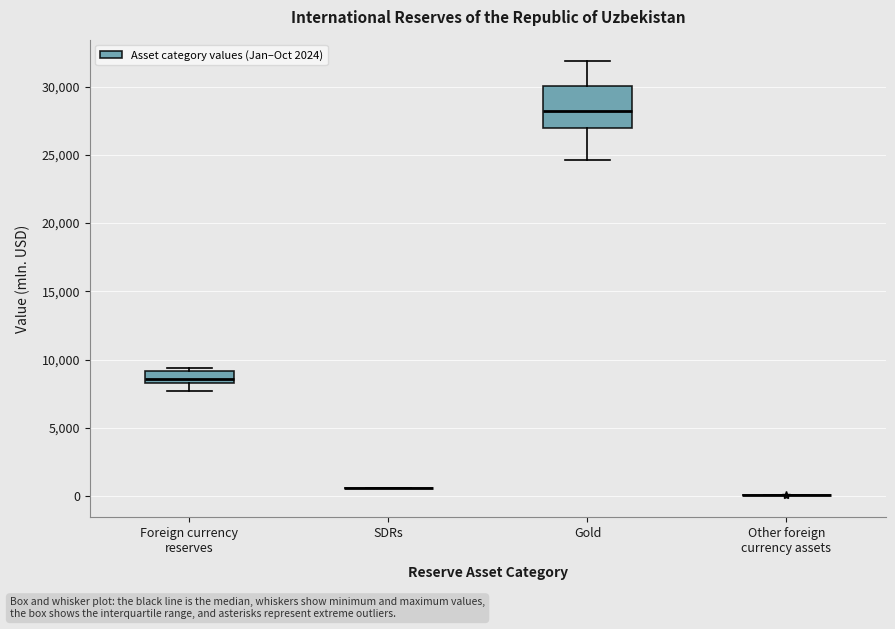

Reading left to right, transcribe this box plot: for each box, give where its median line is, the range the box spans, and where its two whiskers end, as read against the y-axis. The values are not printed on the chart, so give them approximately, as read against the axis.

Foreign currency reserves: median 8500 (inside the box), box 8500 to 9000, whiskers 7500 to 9500
SDRs: box collapsed to a line at 500, whiskers 500 to 500
Gold: median 28000, box 27000 to 30000, whiskers 24500 to 32000
Other foreign currency assets: box collapsed to a line at 0, whiskers 0 to 0